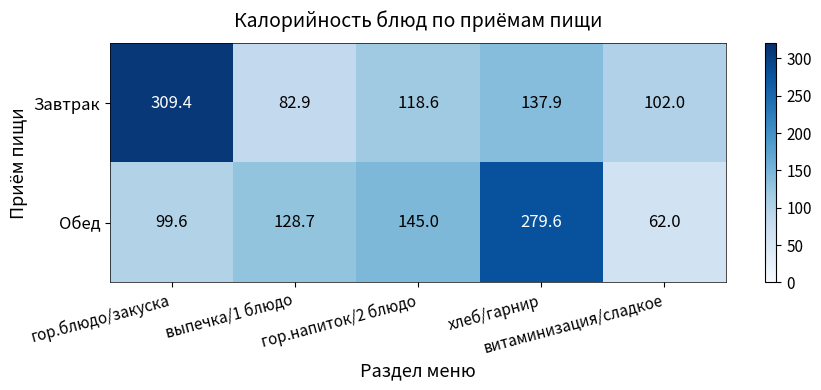

What is the sum of all Обед values?

714.9